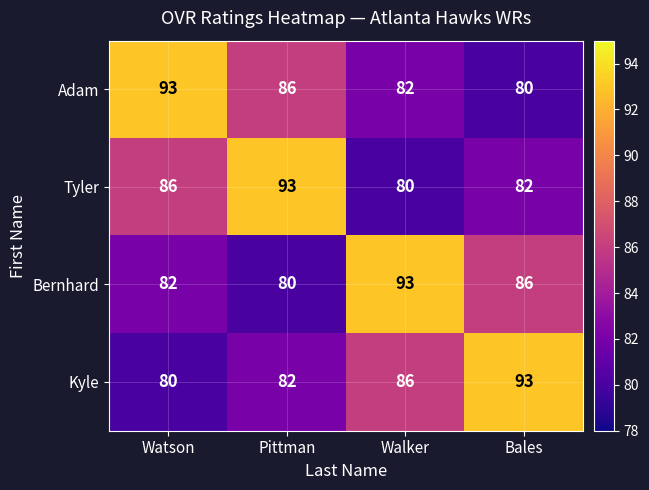

Rank the series at Walker from highest to lowest value.

Bernhard, Kyle, Adam, Tyler